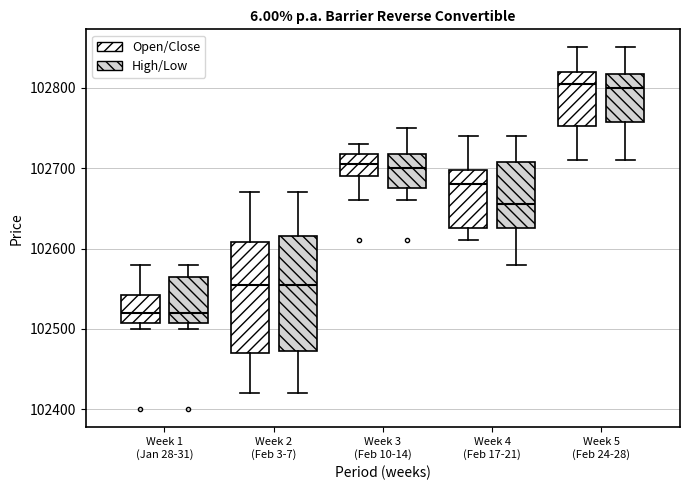

Reading left to right, read every box against the y-axis: the position of its median line, the range the box covers, and the ends of its whiskers. The values are not printed on the chart, so give them approximately, as read against the axis.

Week 1 (Jan 28-31) (Open/Close): median 102520, box 102510 to 102540, whiskers 102500 to 102580
Week 1 (Jan 28-31) (High/Low): median 102520, box 102510 to 102570, whiskers 102500 to 102580
Week 2 (Feb 3-7) (Open/Close): median 102560, box 102470 to 102610, whiskers 102420 to 102670
Week 2 (Feb 3-7) (High/Low): median 102560, box 102470 to 102620, whiskers 102420 to 102670
Week 3 (Feb 10-14) (Open/Close): median 102710, box 102690 to 102720, whiskers 102660 to 102730
Week 3 (Feb 10-14) (High/Low): median 102700, box 102680 to 102720, whiskers 102660 to 102750
Week 4 (Feb 17-21) (Open/Close): median 102680, box 102630 to 102700, whiskers 102610 to 102740
Week 4 (Feb 17-21) (High/Low): median 102660, box 102630 to 102710, whiskers 102580 to 102740
Week 5 (Feb 24-28) (Open/Close): median 102810, box 102750 to 102820, whiskers 102710 to 102850
Week 5 (Feb 24-28) (High/Low): median 102800, box 102760 to 102820, whiskers 102710 to 102850